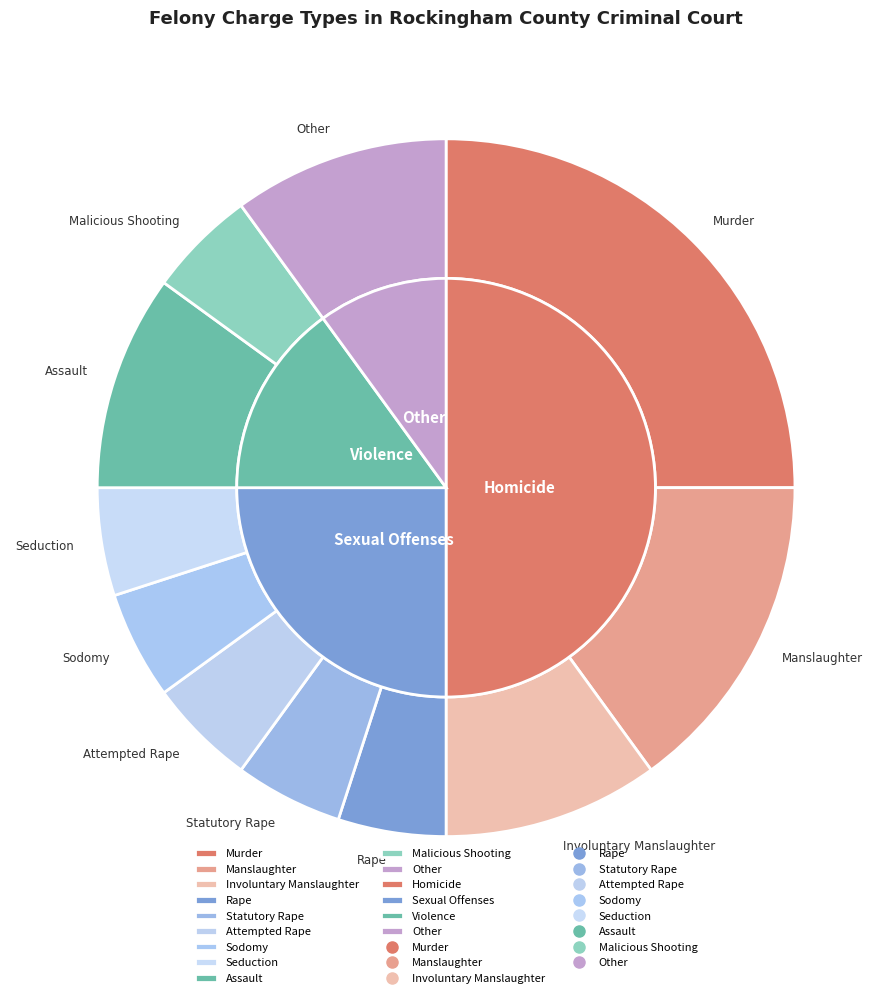

What percentage is the Seduction slice, to the nearest percent?

5%